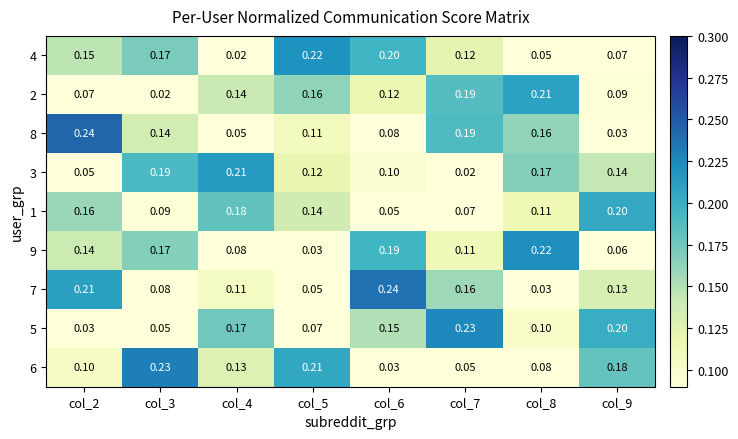

Is the value of 9 at col_9 greater than the value of 6 at col_7?

Yes